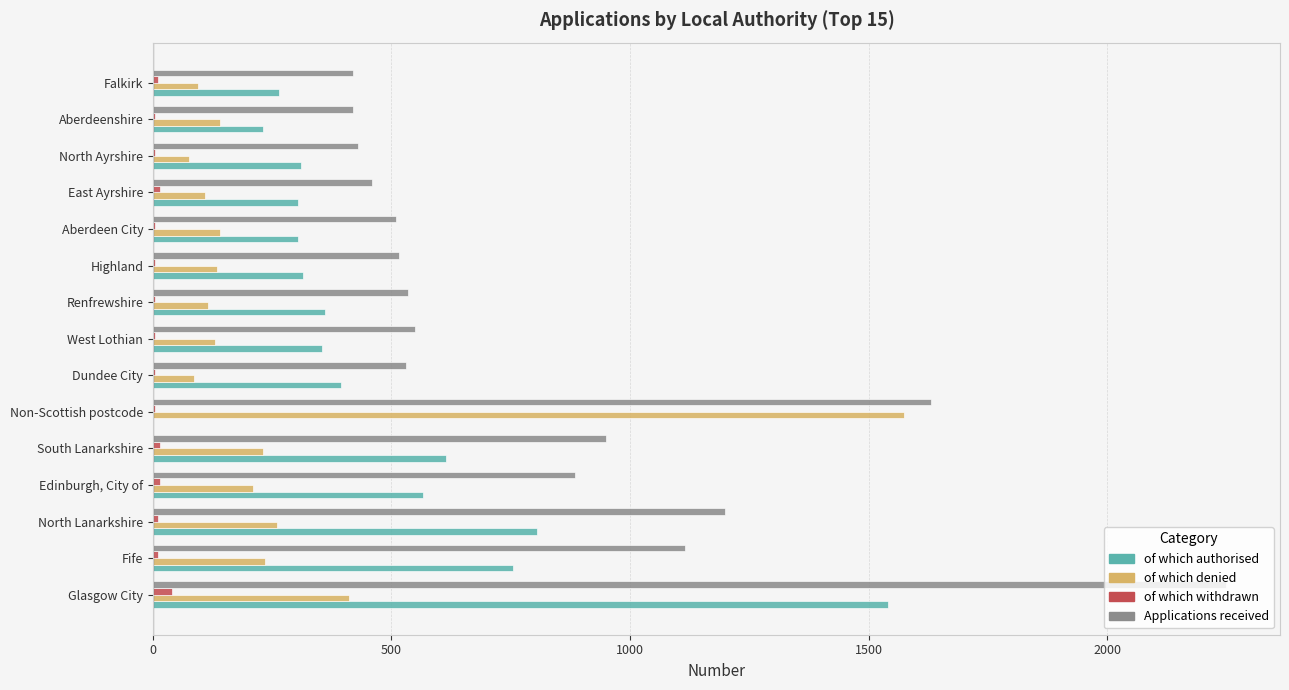

What is the sum of all Applications received values?

12400